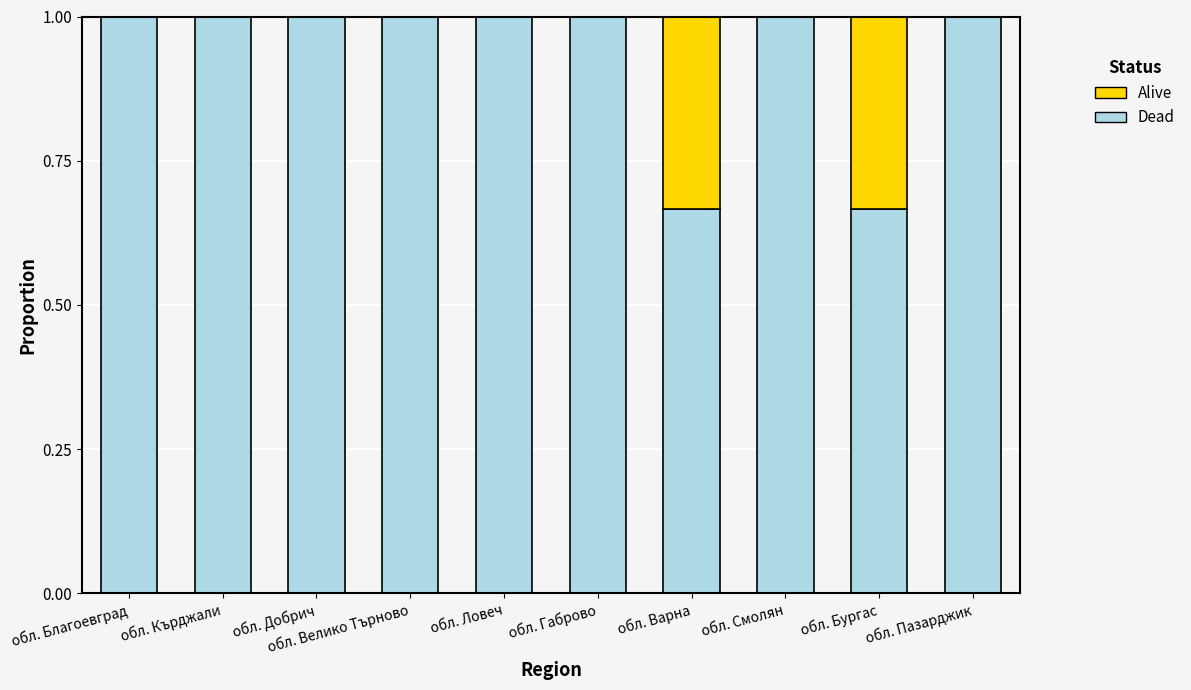

What is the approximate value of Dead at обл. Велико Търново?

1.0